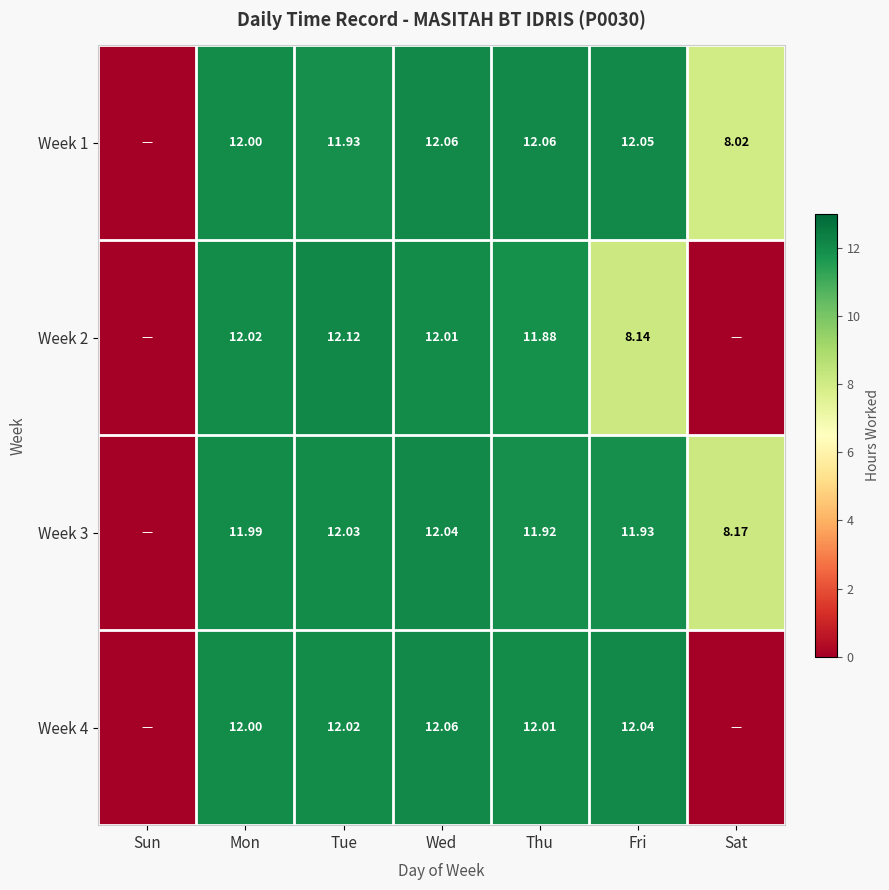

Count the number of data series in this chart.

4